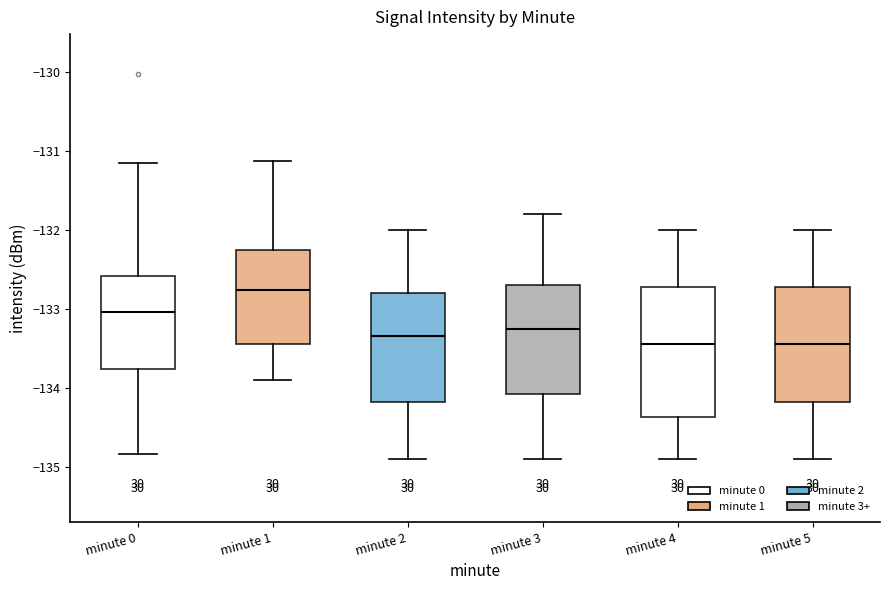

Reading left to right, read every box against the y-axis: the position of its median line, the range the box covers, and the ends of its whiskers. The values are not printed on the chart, so give them approximately, as read against the axis.

minute 0: median -133.0, box -133.8 to -132.6, whiskers -134.8 to -131.2
minute 1: median -132.8, box -133.4 to -132.3, whiskers -133.9 to -131.1
minute 2: median -133.3, box -134.2 to -132.8, whiskers -134.9 to -132.0
minute 3: median -133.2, box -134.1 to -132.7, whiskers -134.9 to -131.8
minute 4: median -133.4, box -134.4 to -132.7, whiskers -134.9 to -132.0
minute 5: median -133.4, box -134.2 to -132.7, whiskers -134.9 to -132.0